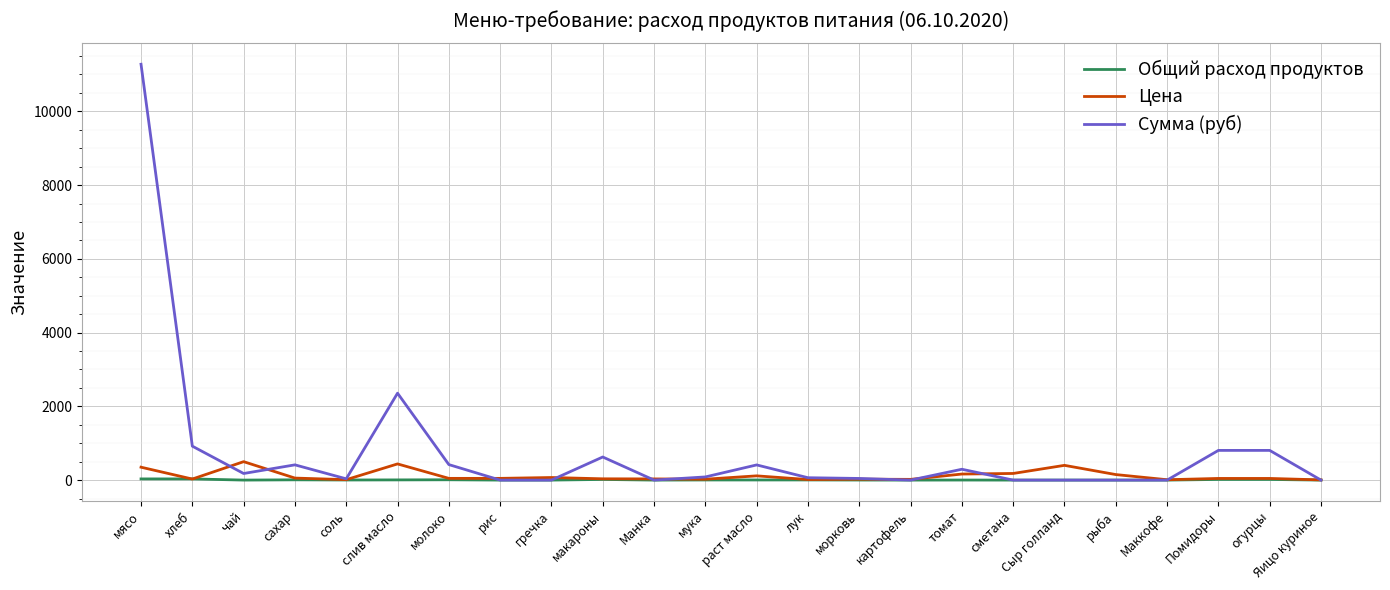

Which series changed the most between мясо and чай?

Сумма (руб)